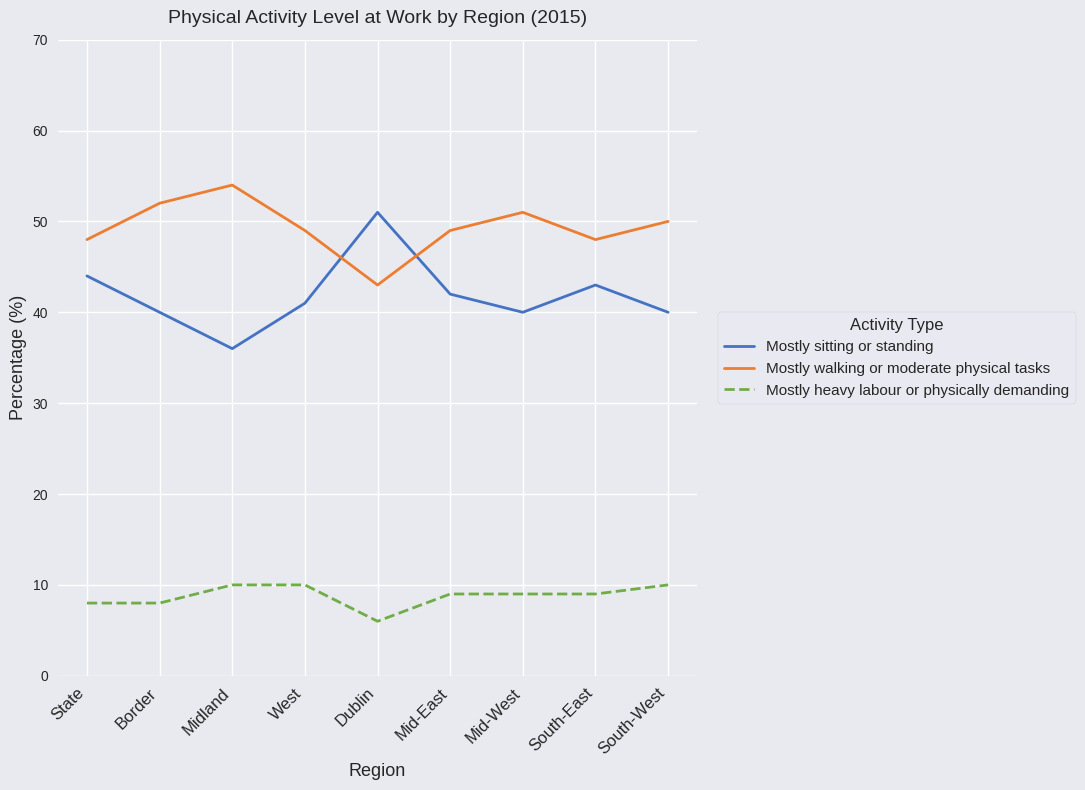

What position from the right is South-East?

2